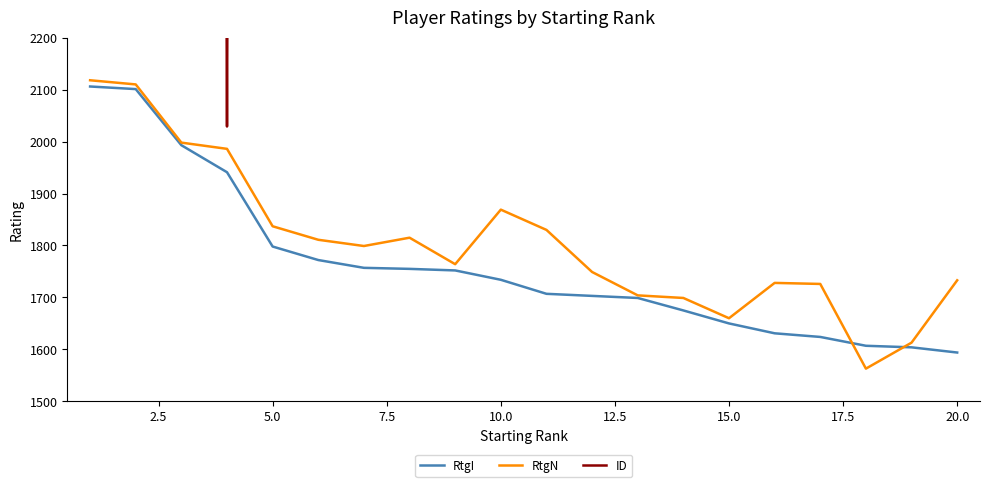

How many data points in RtgI are less than 1734?

10